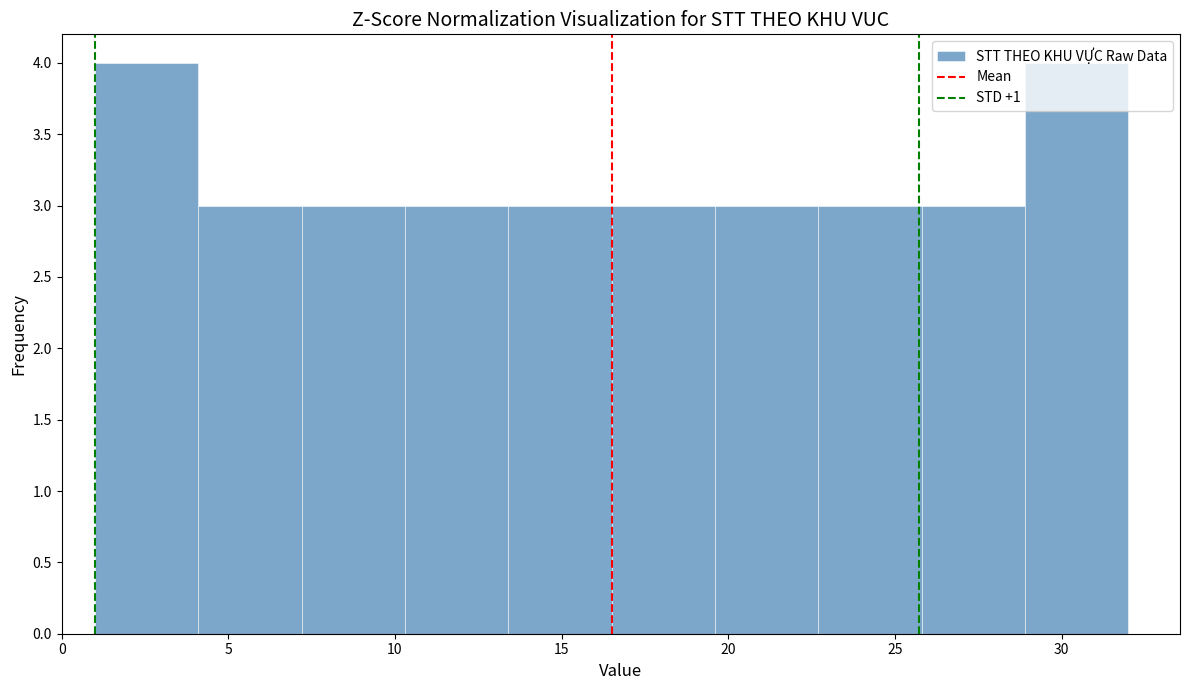

What is the height of the bar covering 13.4 to 16.5 on the x-axis? Neither the bar edges nor the heights are printed on the chart, so give them approximately, as read against the axes.

3